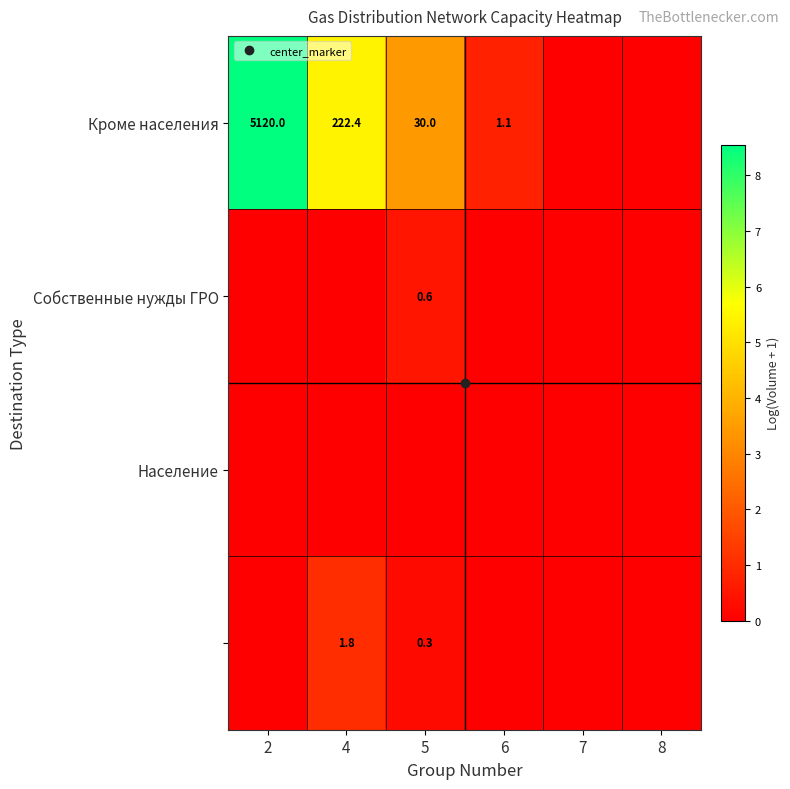

At how many categories does at least one series exceed 1?

3